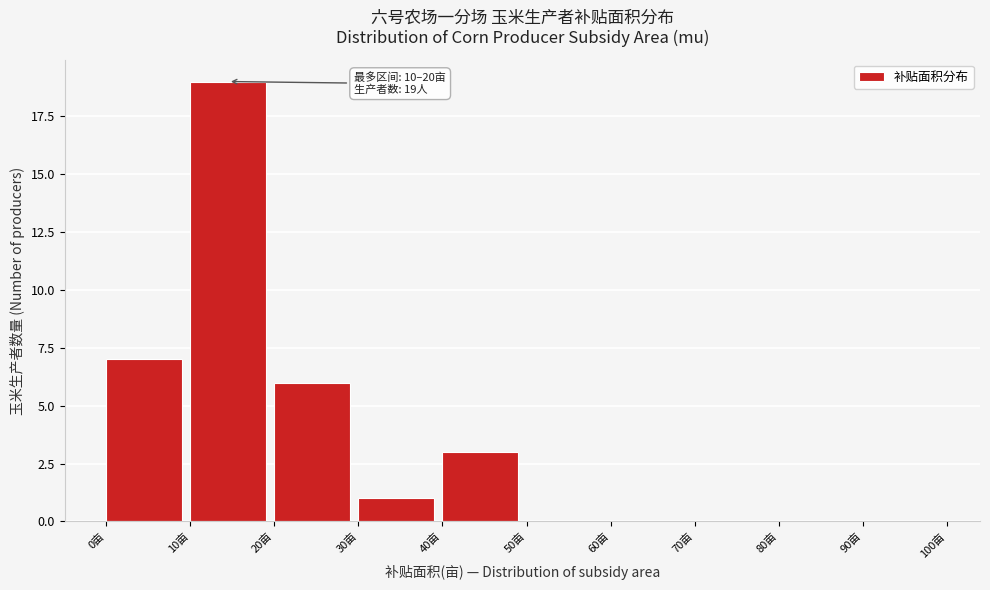

Over which range of the x-axis is the bar tallest?

10 to 20